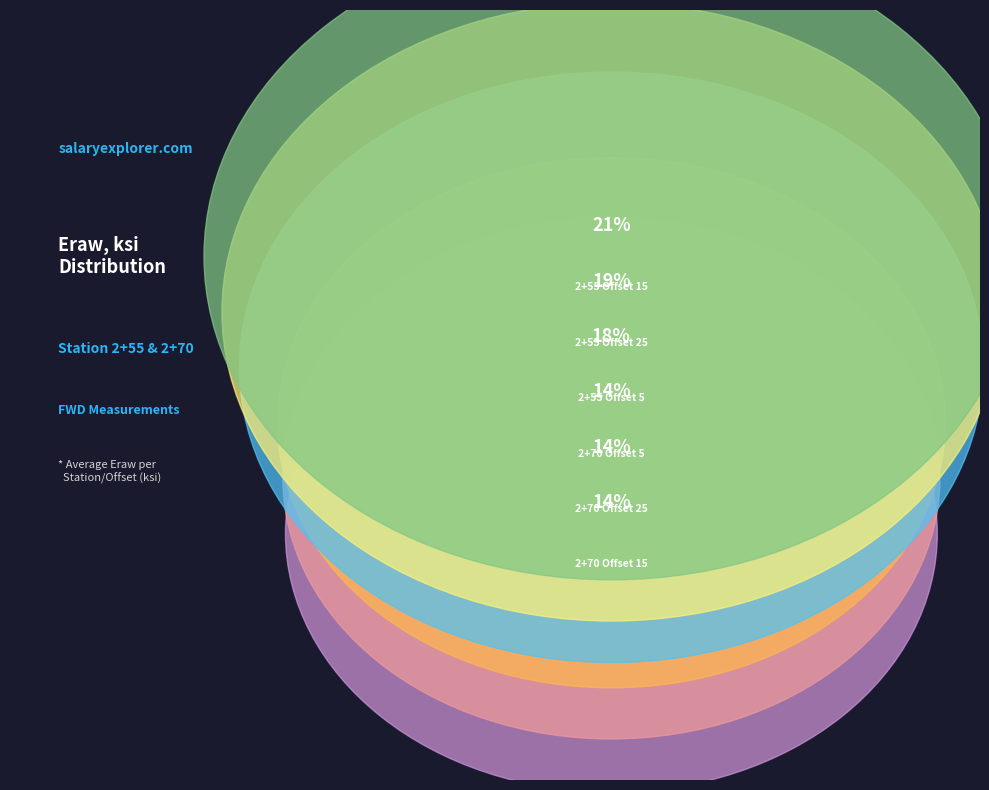

What portion of the pie excludes 2+55 Offset 25?

80.6%